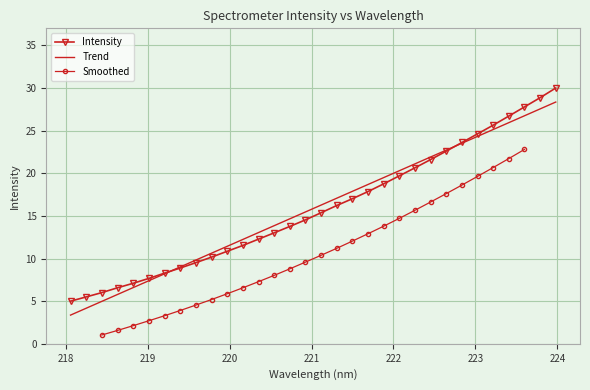

Is it true that the value at 223.7895 is 42.5?

False